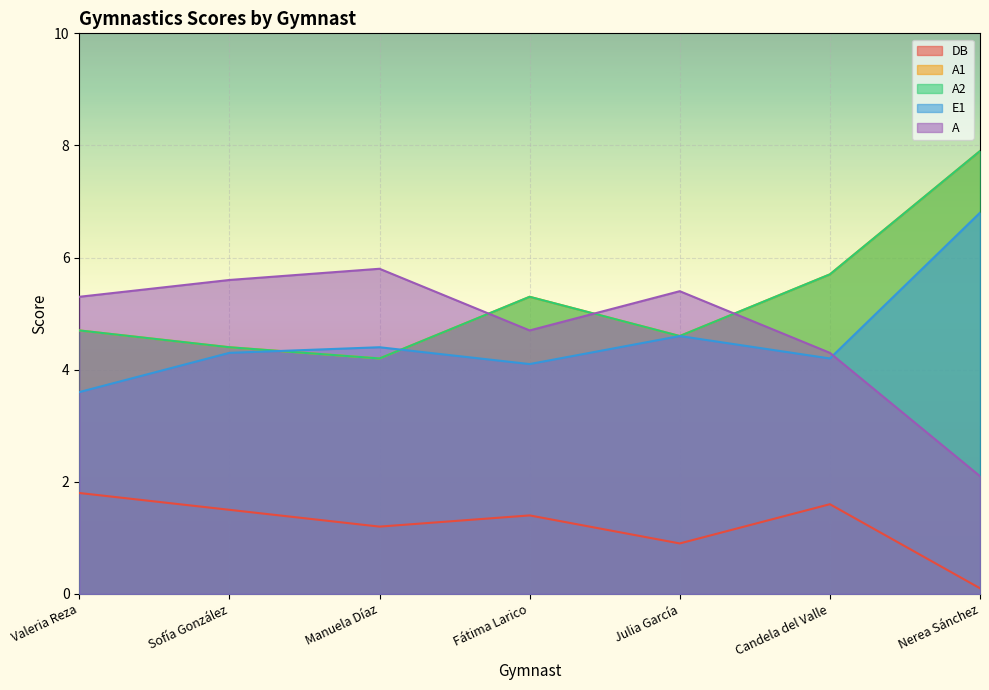

What is the total value across all series at Manuela Díaz?

19.8